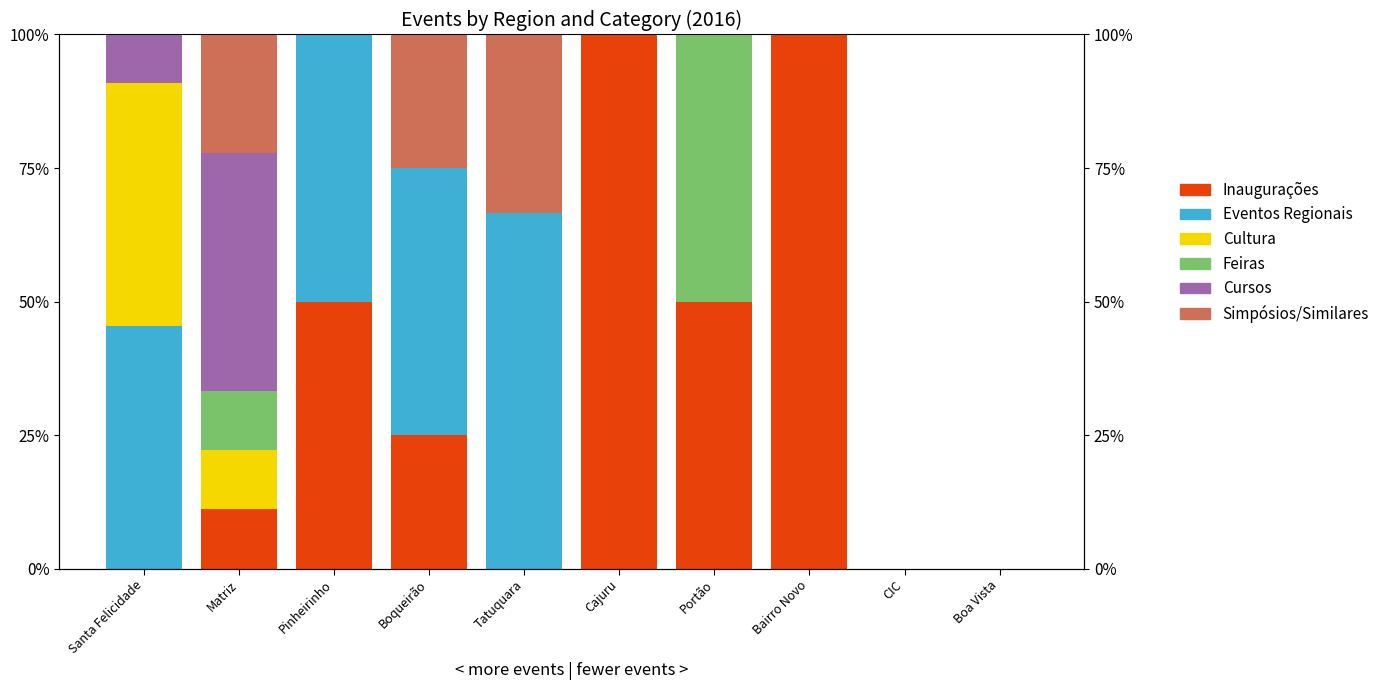

Between Boqueirão and Tatuquara, which series saw the biggest shift?

Inaugurações